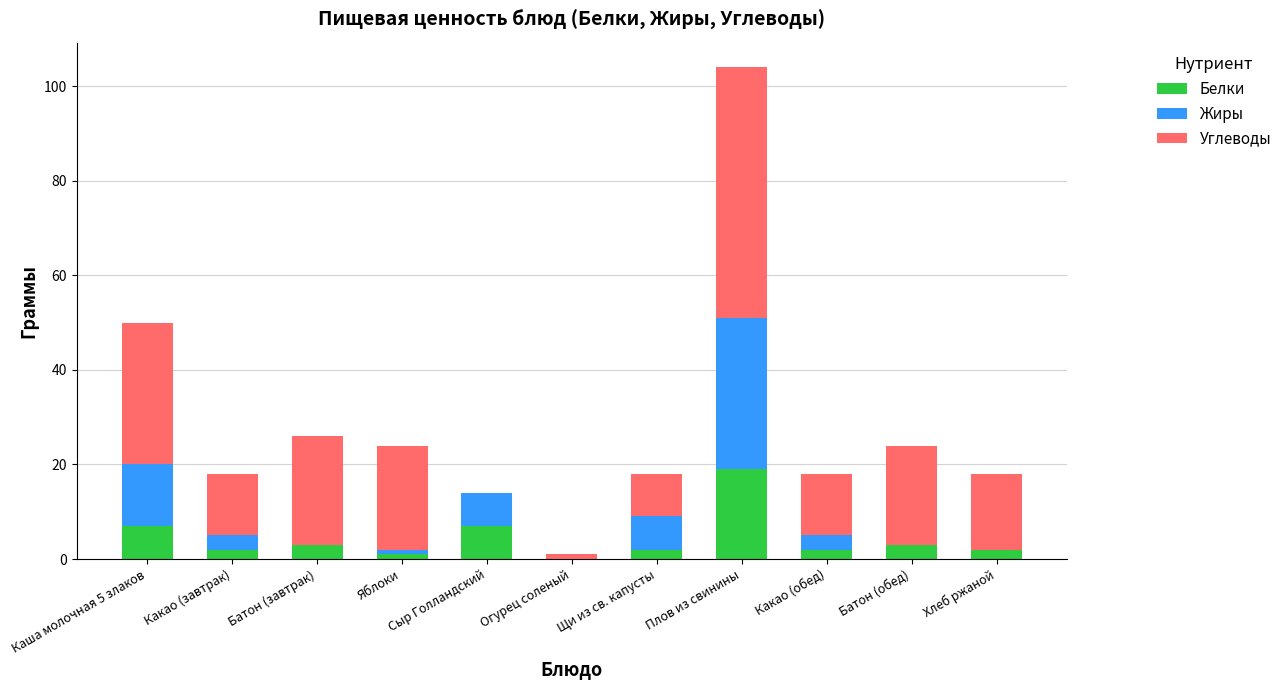

Count the number of categories in the chart.

11